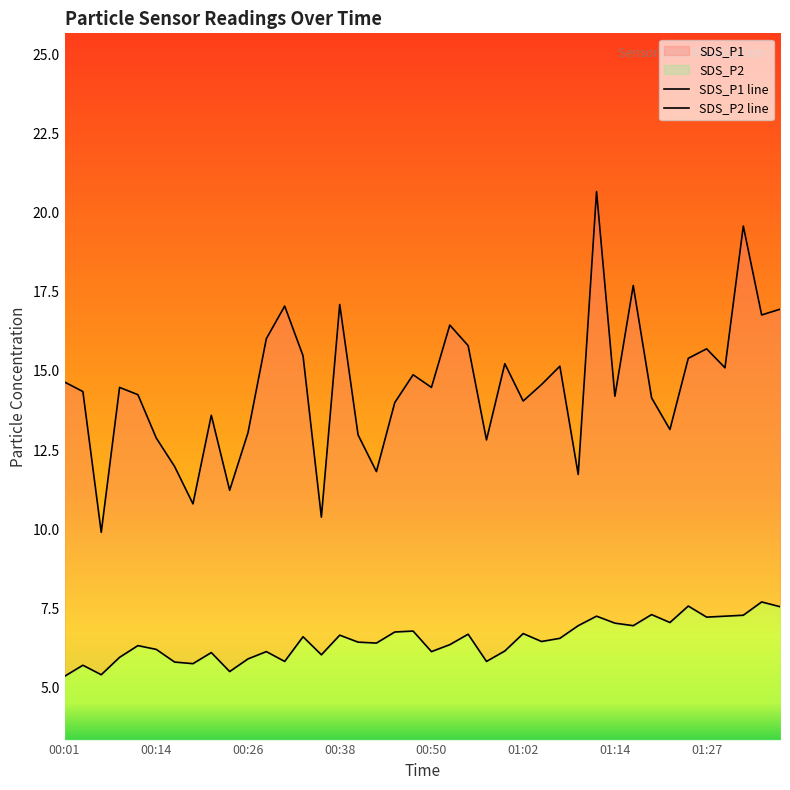

At which category is the sum across all series the highest?

01:12